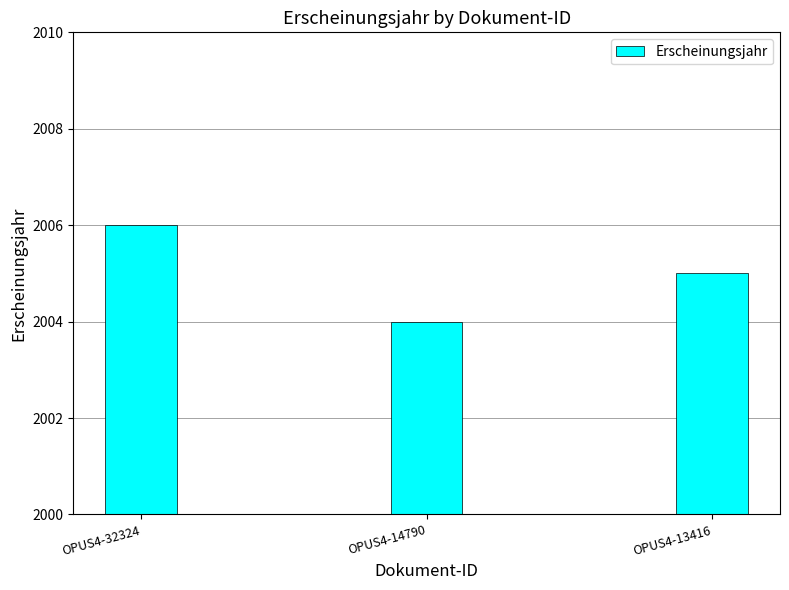

What is the maximum value shown in the chart?

2006